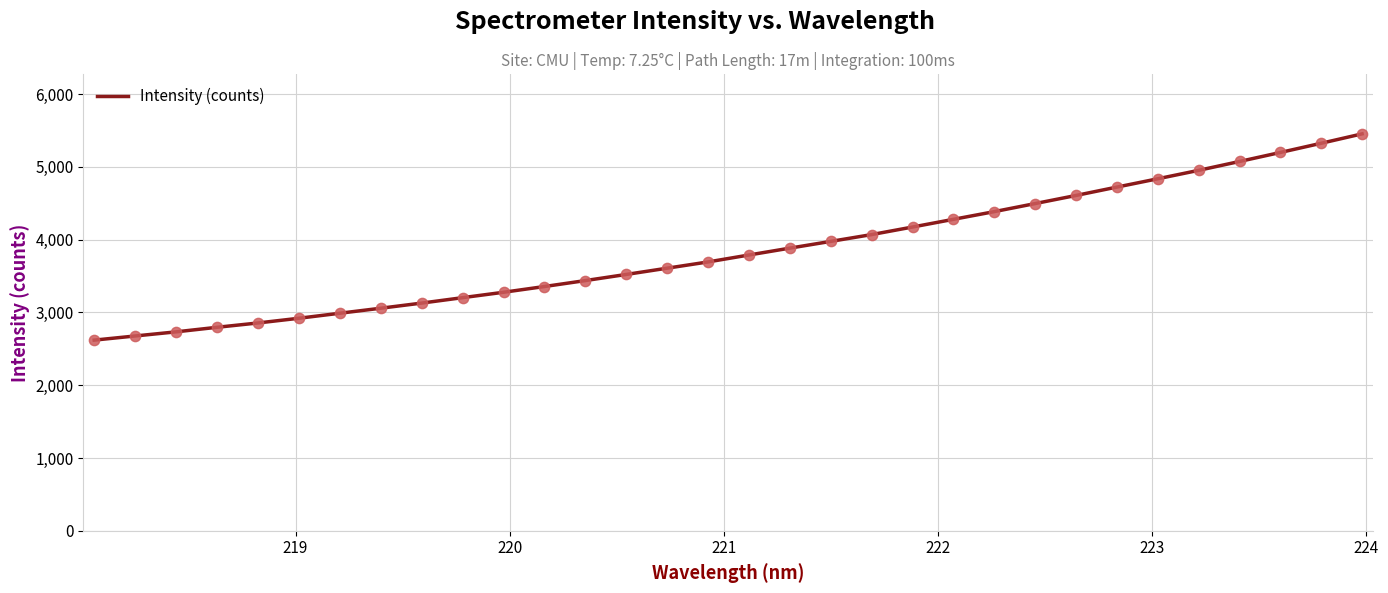

What is the greatest value displayed?

5453.5